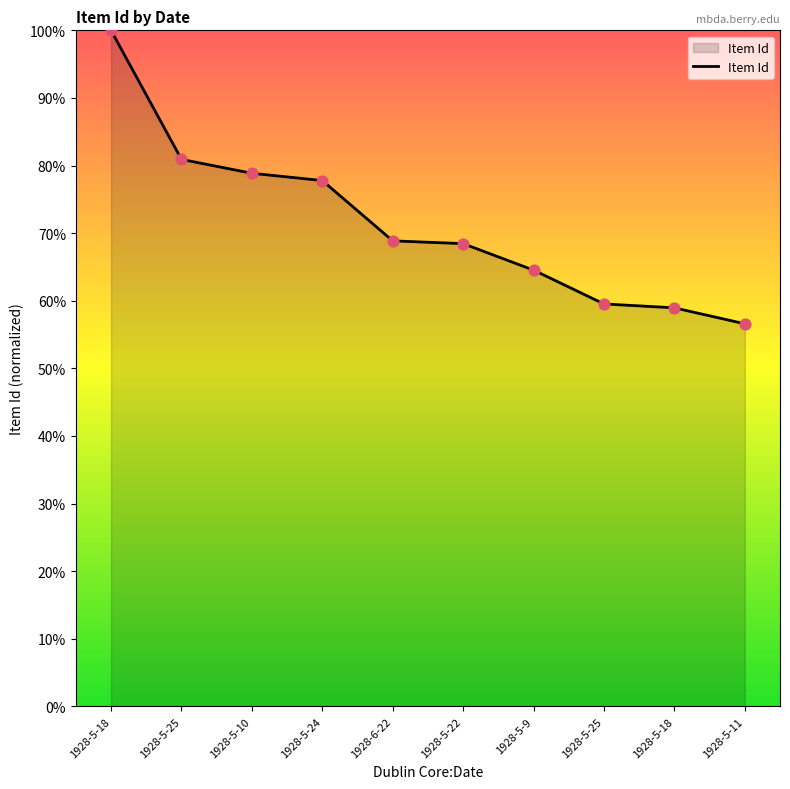

Which has a higher value, 1928-5-9 or 1928-5-18?

1928-5-9